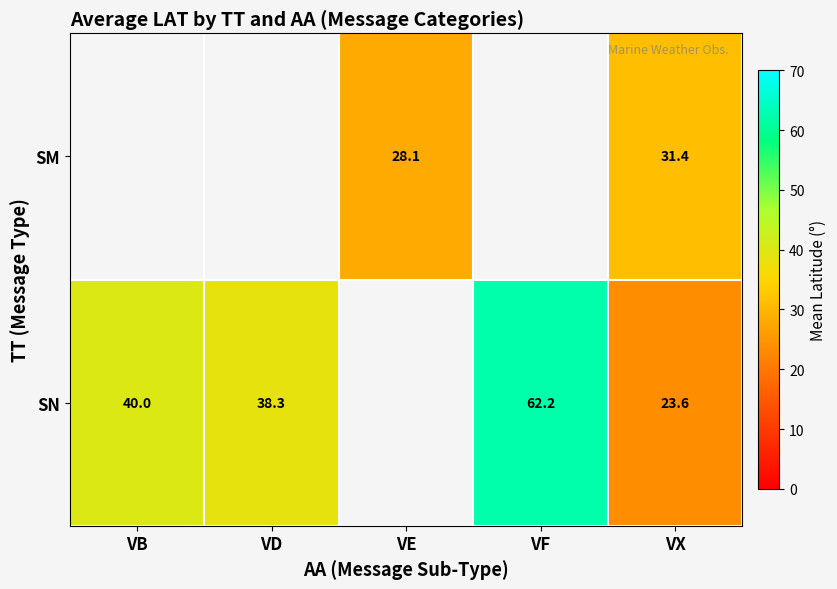

The value of SM at VX is 31.4. True or false?

True